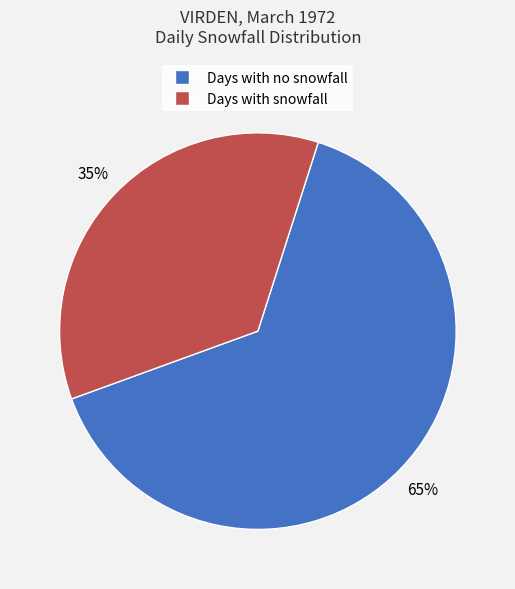

To the nearest percent, what is the average slice percentage?

50%